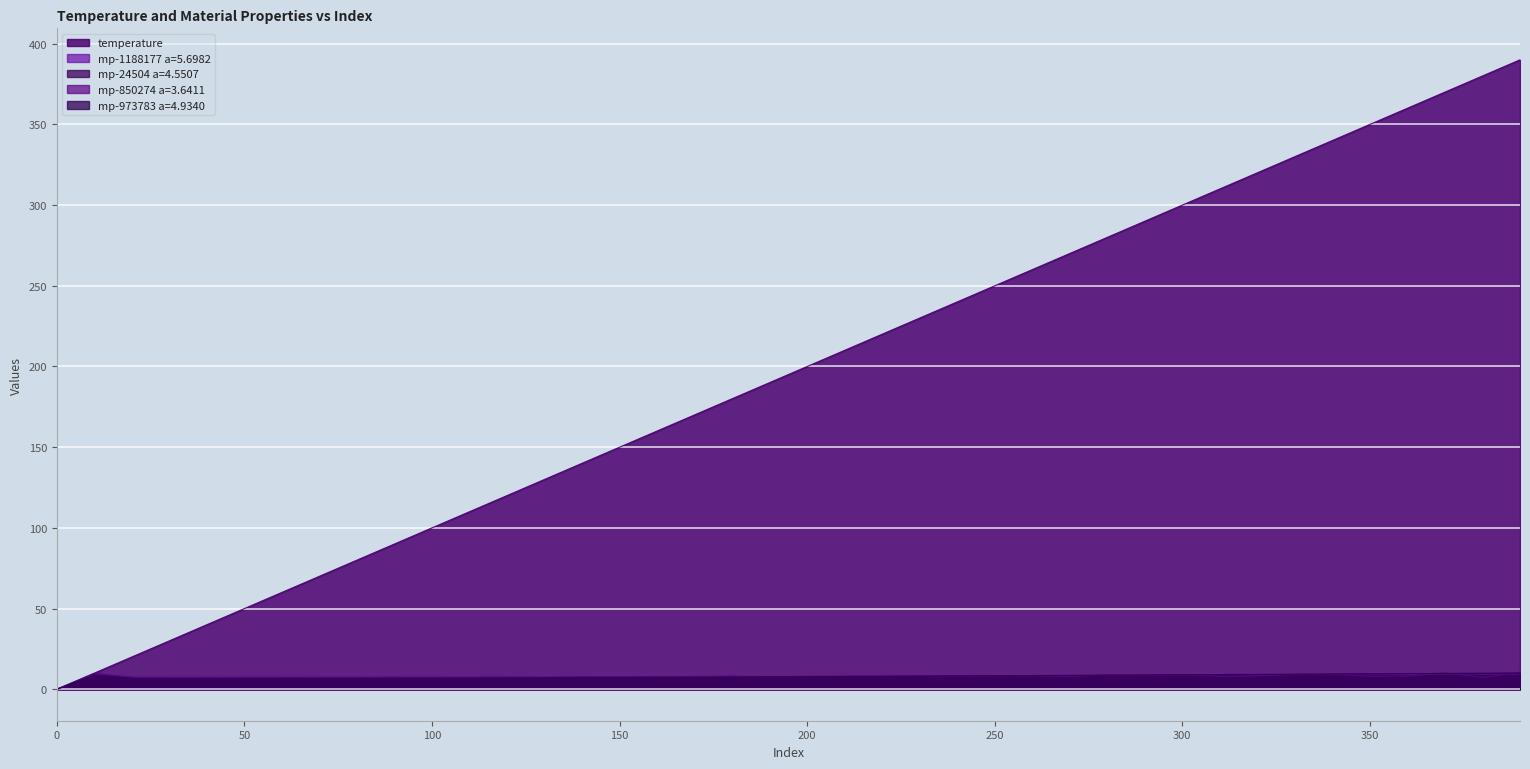

What is the difference between the highest and lowest values at 130?

123.1